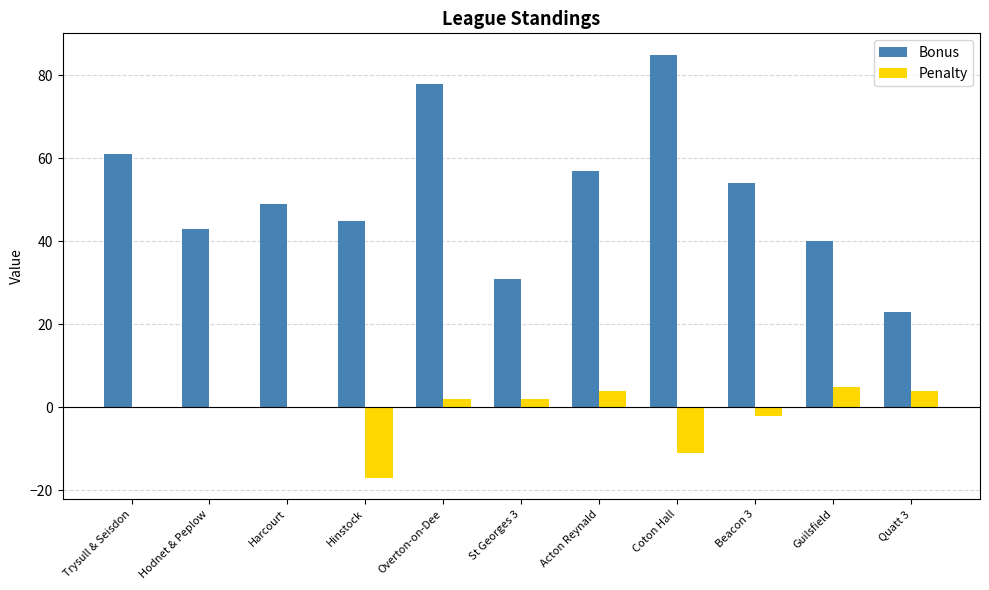

Is the value of Bonus at St Georges 3 greater than the value of Penalty at Hinstock?

Yes